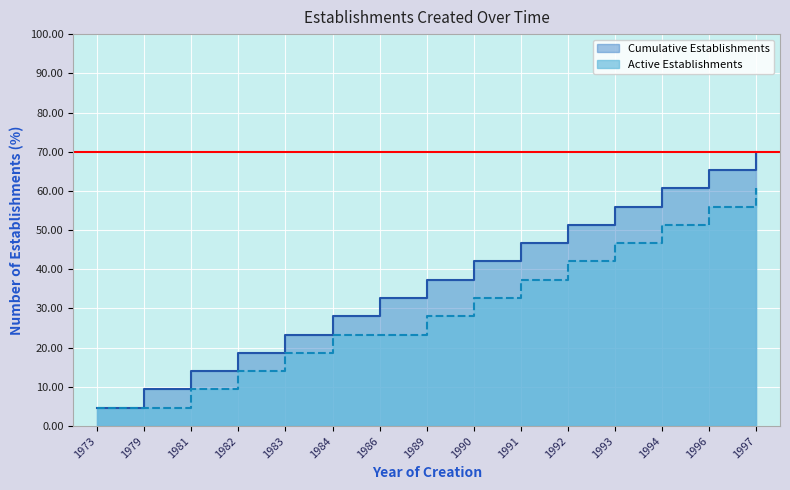

Reading left to right, extract all data points from this chart.

Cumulative Establishments: 1973=4.7	1979=9.3	1981=14.0	1982=18.7	1983=23.3	1984=28.0	1986=32.7	1989=37.3	1990=42.0	1991=46.7	1992=51.3	1993=56.0	1994=60.7	1996=65.3	1997=70.0
Active Establishments: 1973=4.7	1979=4.7	1981=9.3	1982=14.0	1983=18.7	1984=23.3	1986=23.3	1989=28.0	1990=32.7	1991=37.3	1992=42.0	1993=46.7	1994=51.3	1996=56.0	1997=60.7